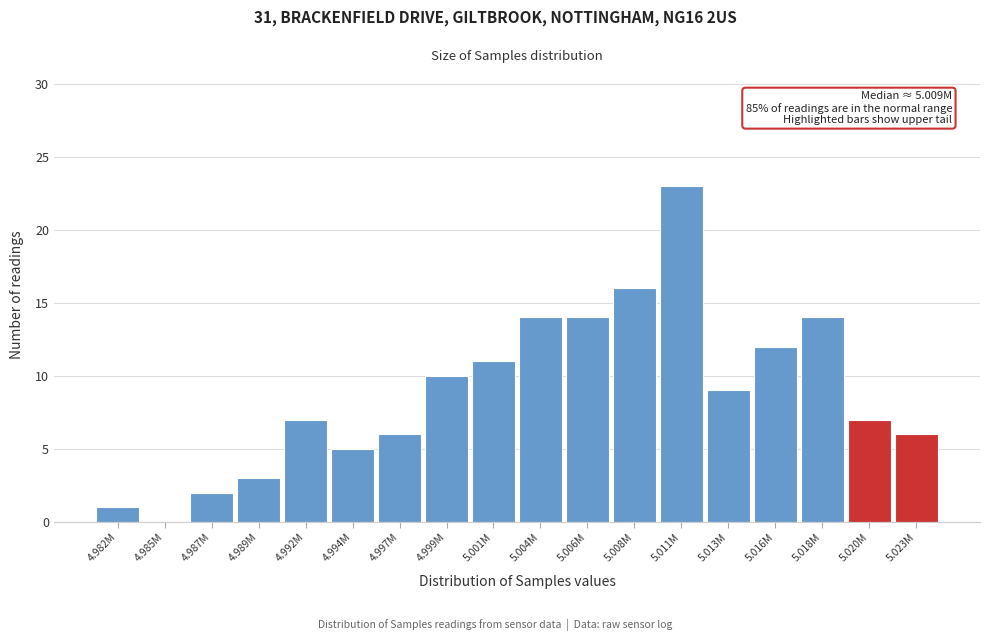

Reading left to right, transcribe all the data shown in this chart.

4.982M=1	4.985M=0	4.987M=2	4.989M=3	4.992M=7	4.994M=5	4.997M=6	4.999M=10	5.001M=11	5.004M=14	5.006M=14	5.008M=16	5.011M=23	5.013M=9	5.016M=12	5.018M=14	5.020M=7	5.023M=6